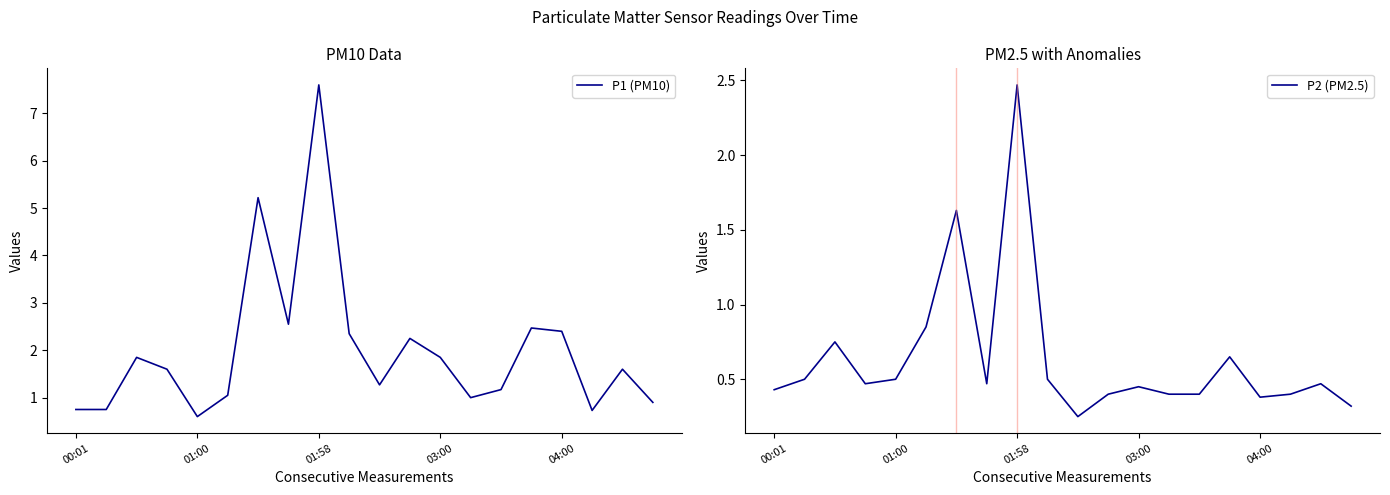

Is this an area chart (filled region under the line)?

No